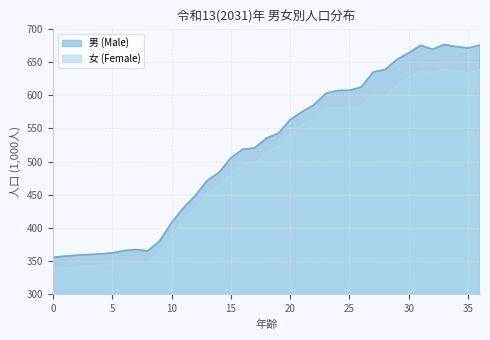

The 男 (Male) series shows 638.4 at 28. True or false?

True